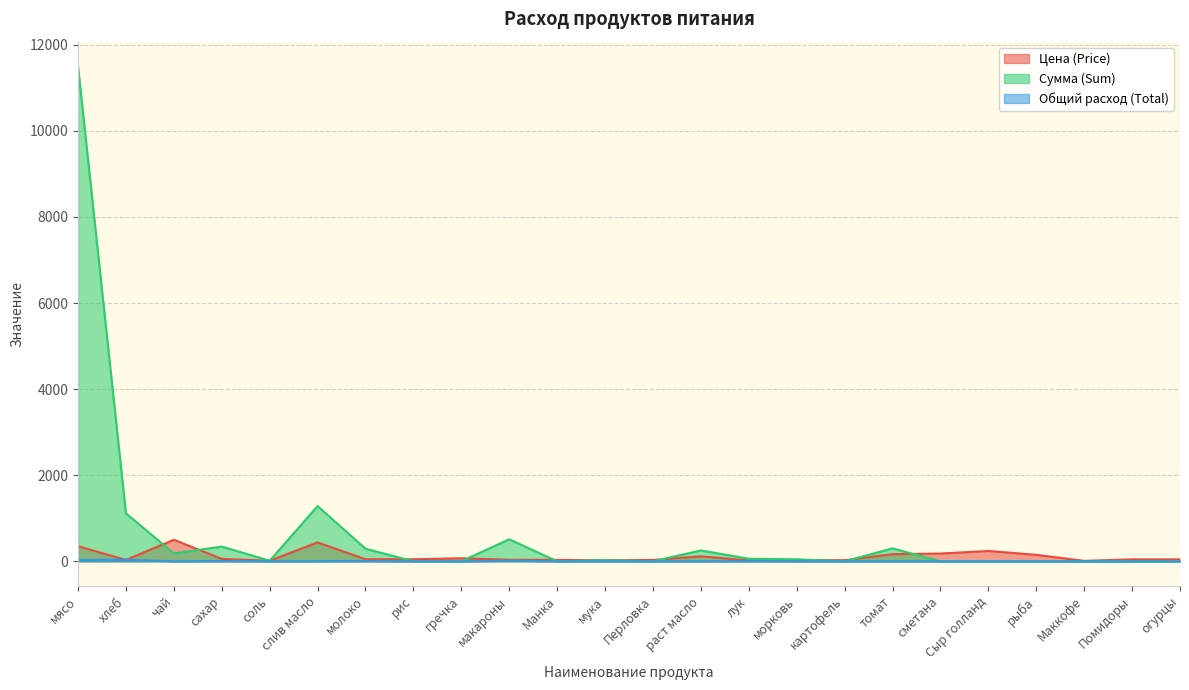

List the series in order of their peak value, lowest first.

Общий расход (Total), Цена (Price), Сумма (Sum)